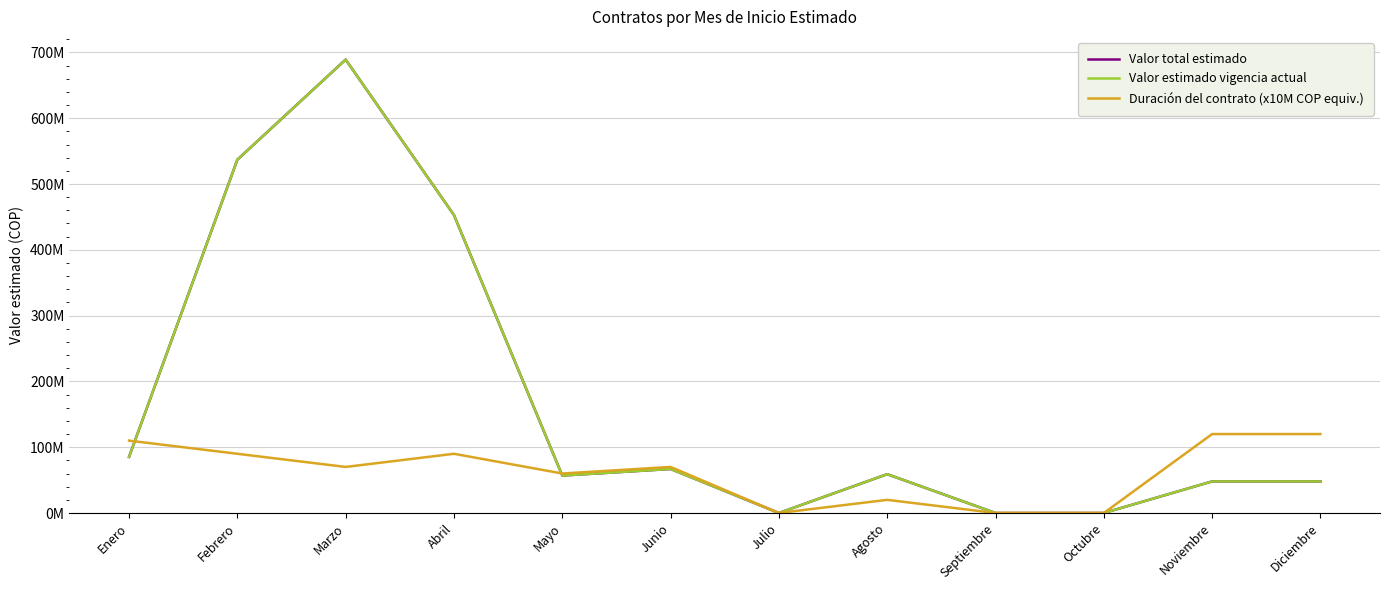

Is the value of Valor estimado vigencia actual at Enero greater than the value of Valor total estimado at Diciembre?

Yes